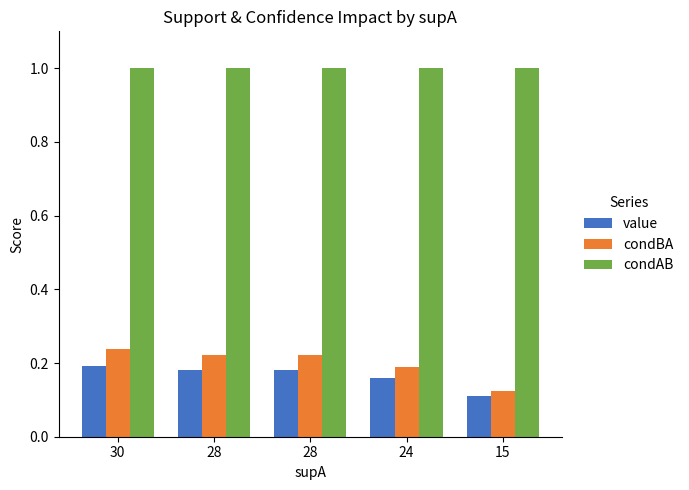

What is the average value of the condBA series?

0.2